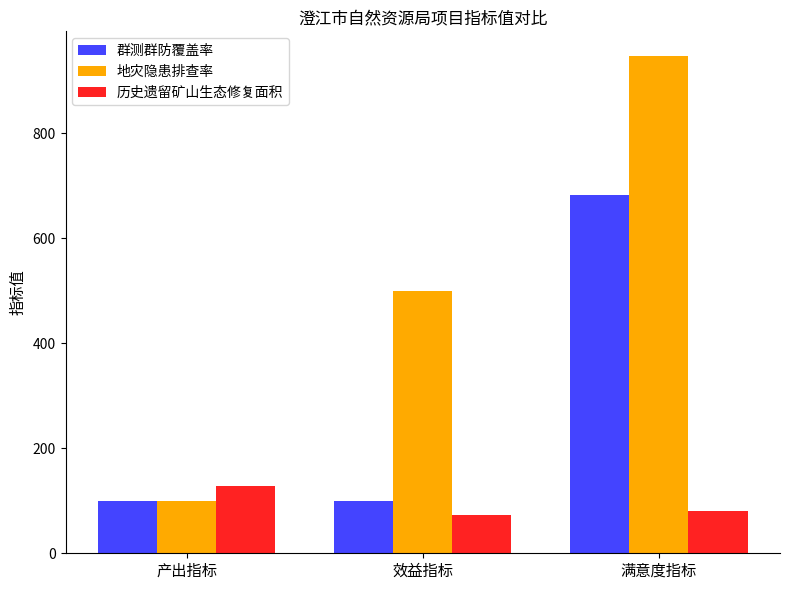

What is the highest value of the 群测群防覆盖率 series?

682